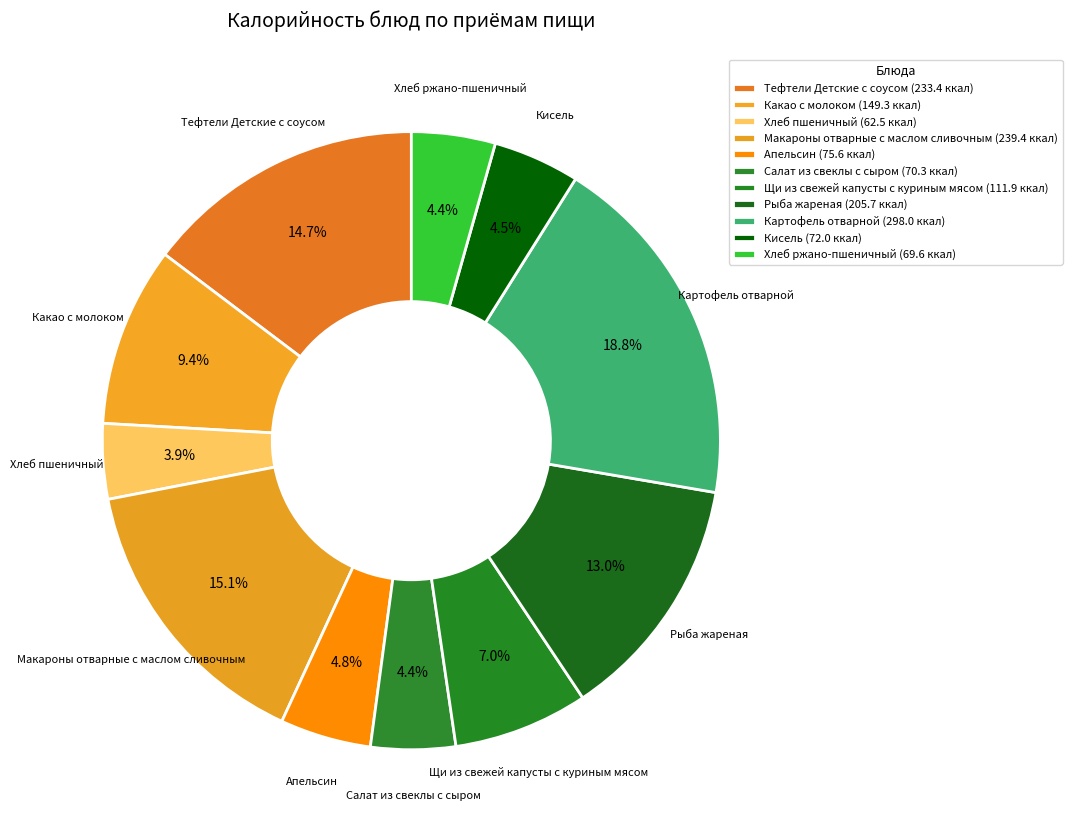

The Щи из свежей капусты с куриным мясом slice represents 7% of the pie. True or false?

True